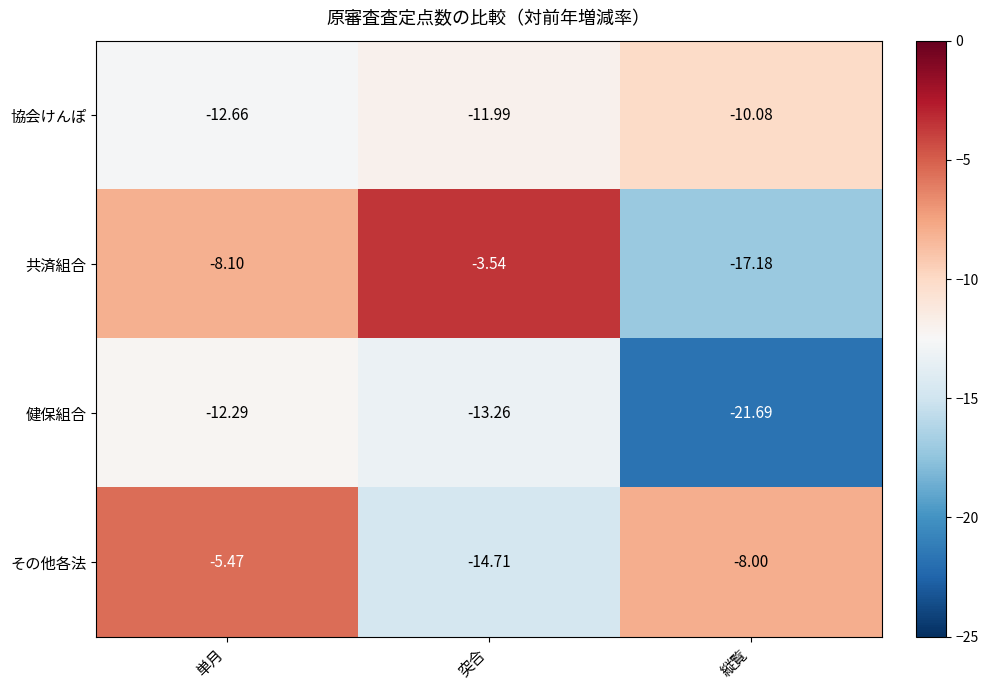

Where does the 協会けんぽ series first go above -11?

縦覧